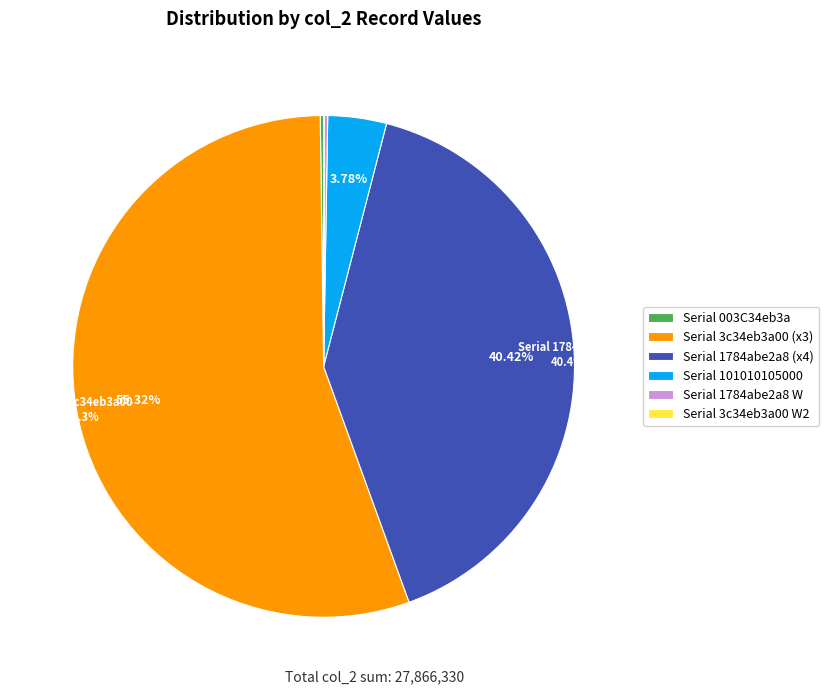

Does Serial 3c34eb3a00 (x3) represent more than half of the total?

Yes